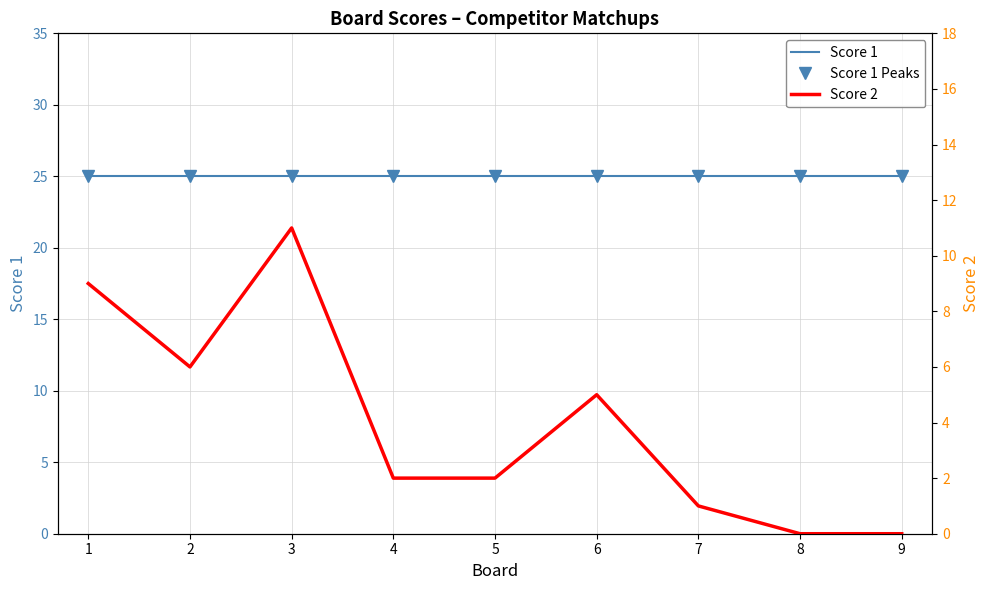

The Score 2 series shows 5 at 6. True or false?

True